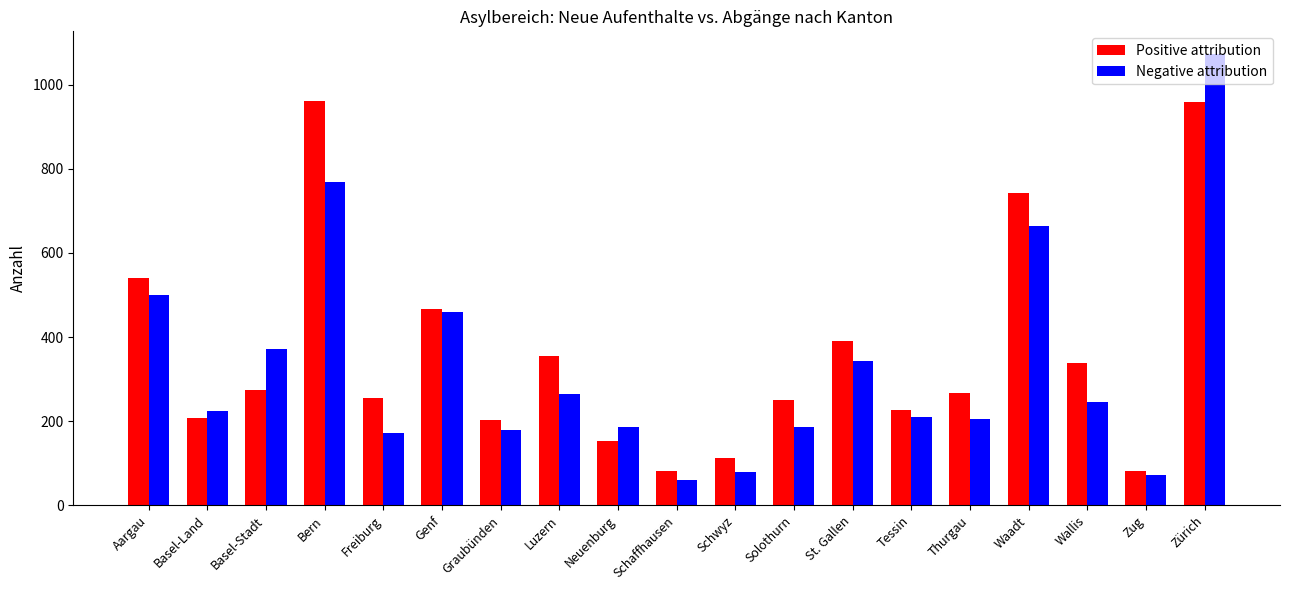

What position from the left is Schaffhausen?

10